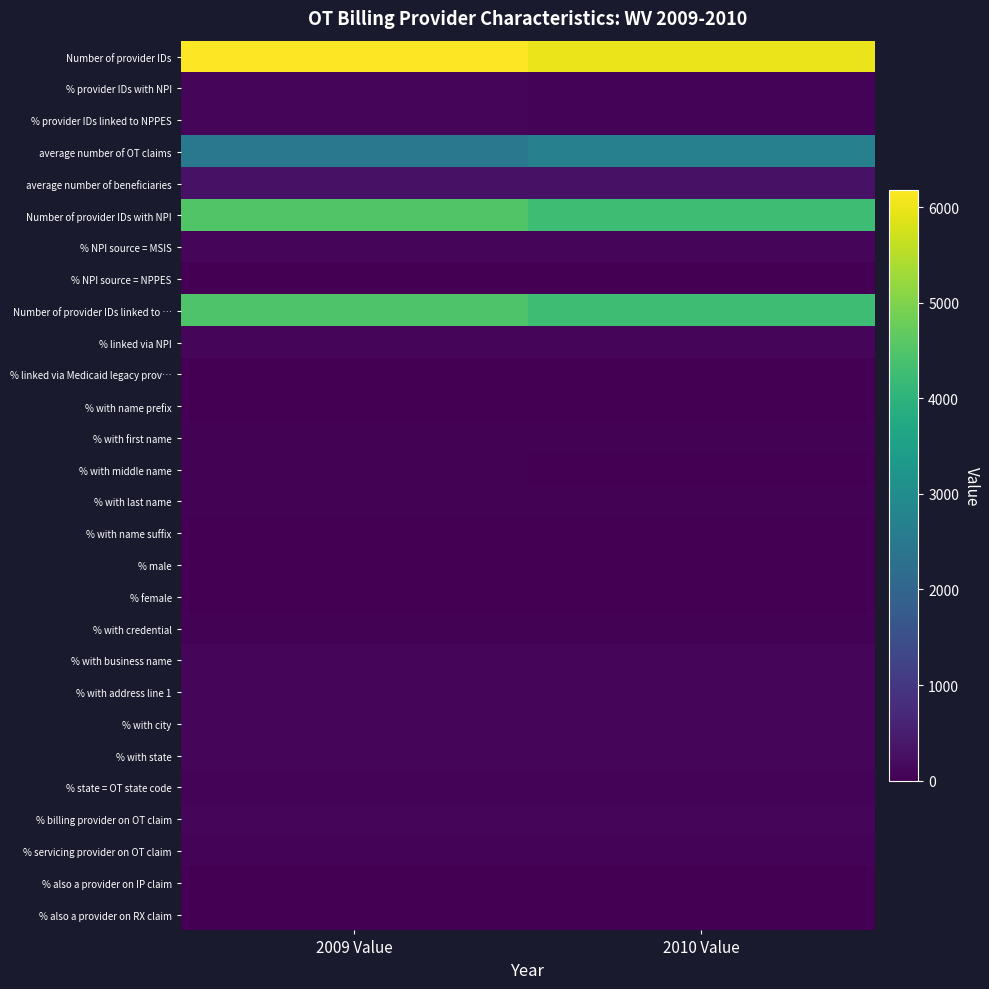

List the labels in order of % also a provider on IP claim value, largest first.

2009 Value, 2010 Value